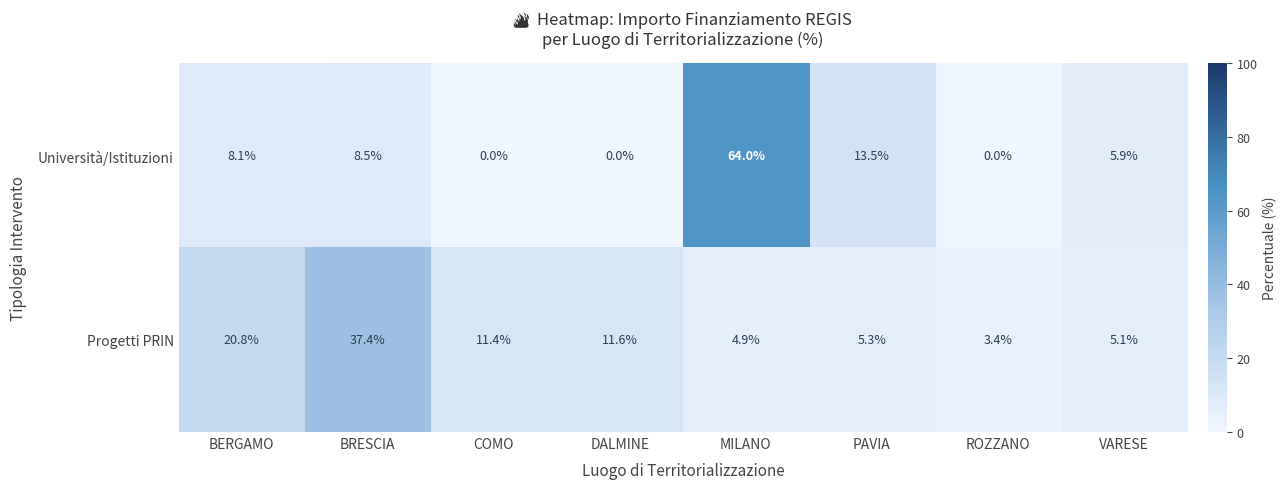

What is the total value across all series at COMO?

11.4